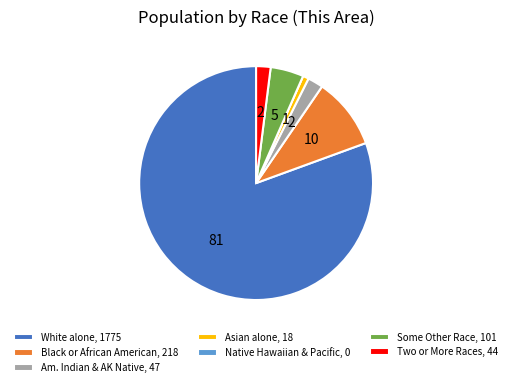

Which slice represents more than half of the pie?

White alone, 1775